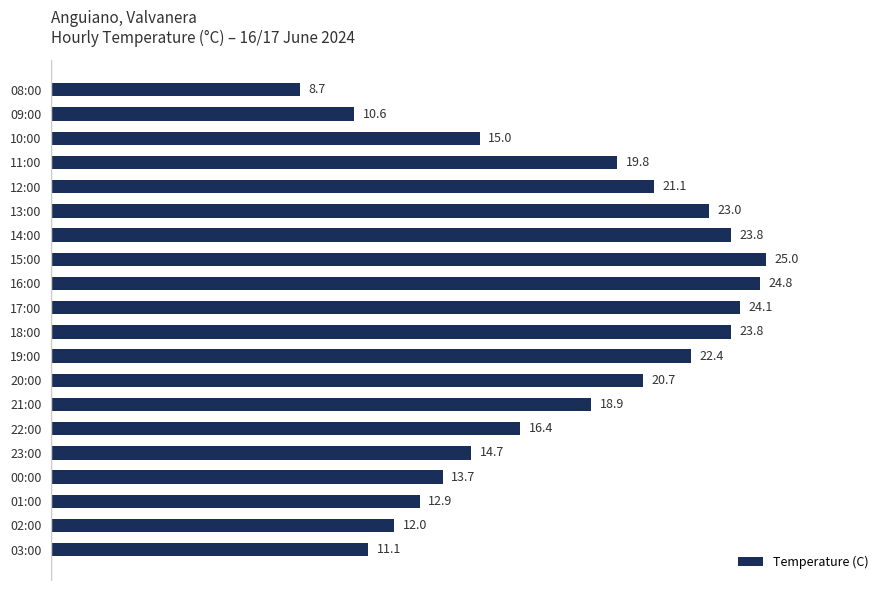

What is the change in value from 17:00 to 08:00?

-15.4